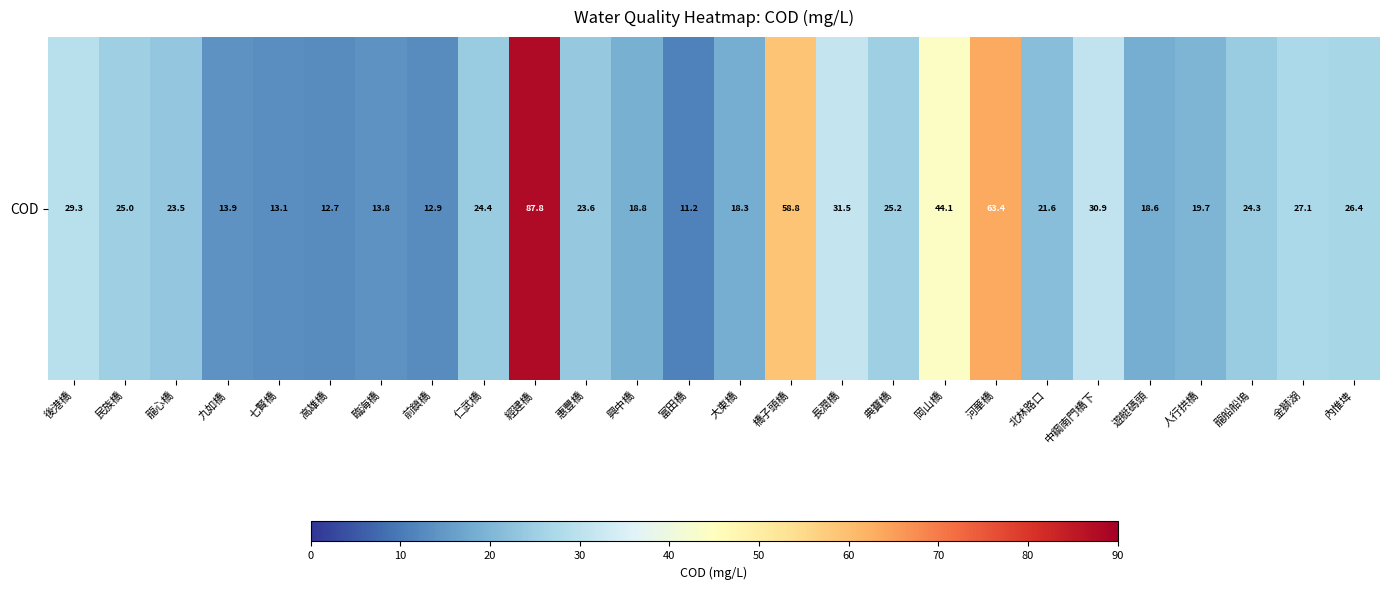

Reading left to right, what are all the values shown in this chart?

後港橋=29.3	民族橋=25.0	龍心橋=23.5	九如橋=13.9	七賢橋=13.1	高雄橋=12.7	臨海橋=13.8	前鎮橋=12.9	仁武橋=24.4	經建橋=87.8	惠豐橋=23.6	興中橋=18.8	富田橋=11.2	大東橋=18.3	橋子頭橋=58.8	長潤橋=31.5	典寶橋=25.2	岡山橋=44.1	河華橋=63.4	北林路口=21.6	中鋼南門橋下=30.9	遊艇碼頭=18.6	人行拱橋=19.7	龍船船塢=24.3	金獅湖=27.1	內惟埤=26.4